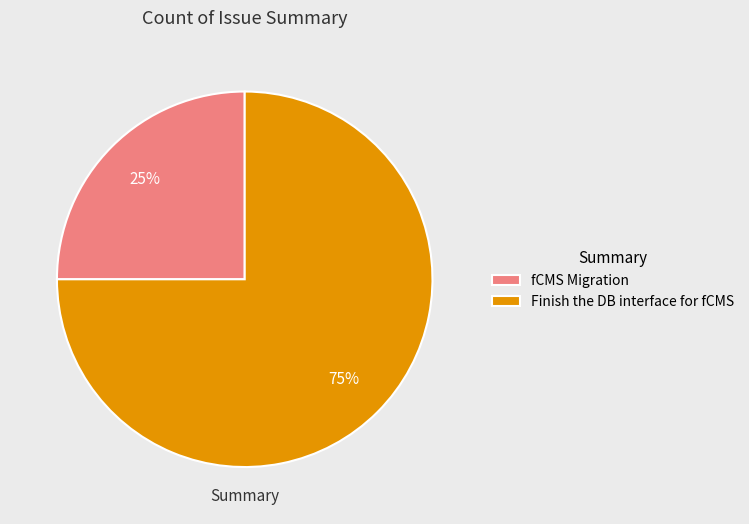

To the nearest percent, what is the combined percentage of fCMS Migration and Finish the DB interface for fCMS?

100%